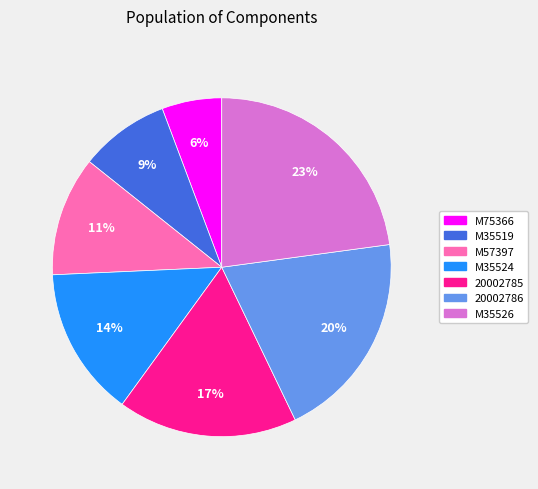

Which category has the biggest portion of the pie?

M35526